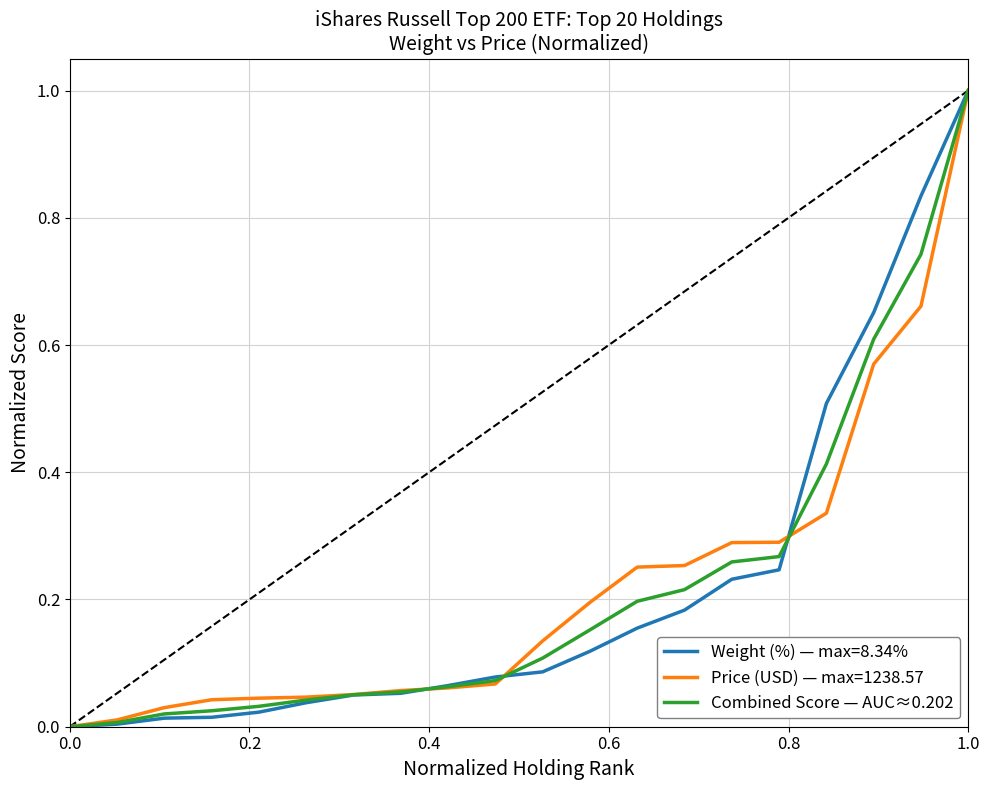

What is the maximum value for Price (USD) — max=1238.57?

1.0